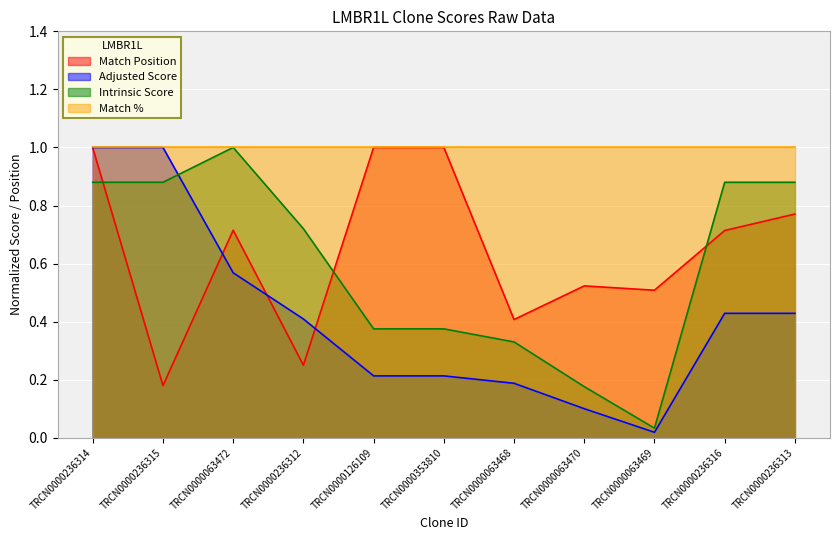

What is the sum of all Adjusted Score values?

4.6